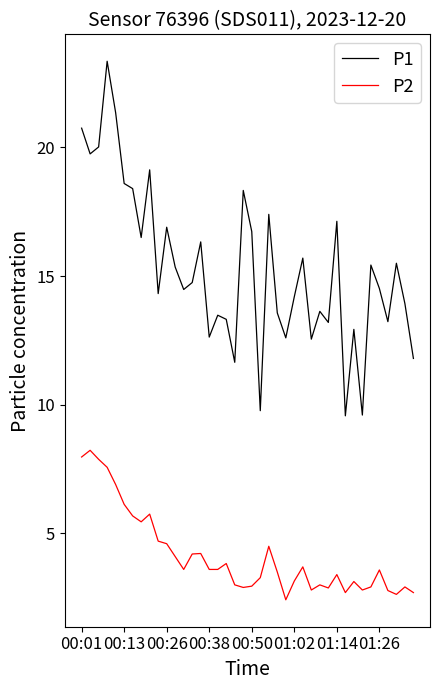

Is this an area chart (filled region under the line)?

No